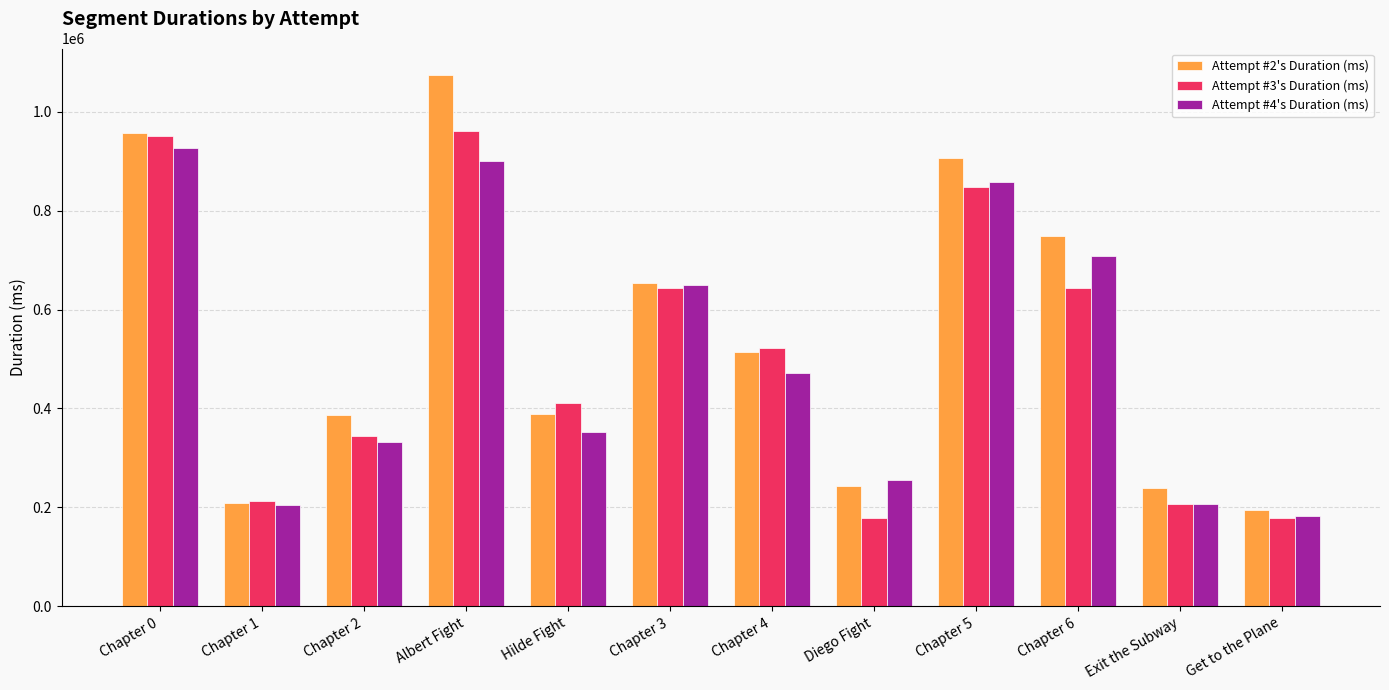

What is the label of the 8th bar from the left?

Diego Fight